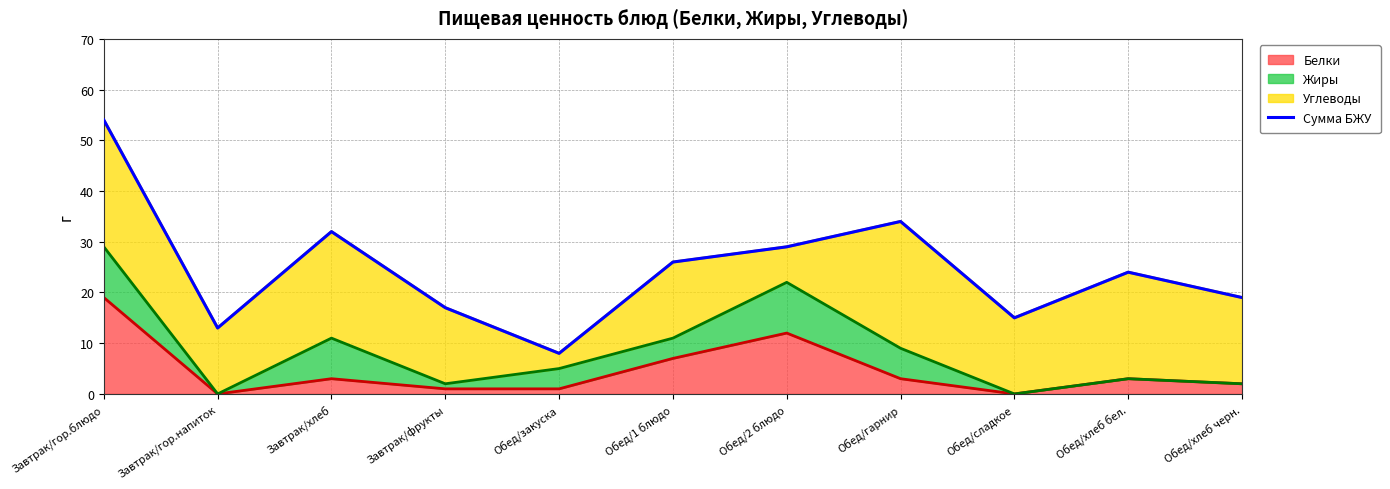

Reading left to right, what are all the values shown in this chart?

54	13	32	17	8	26	29	34	15	24	19